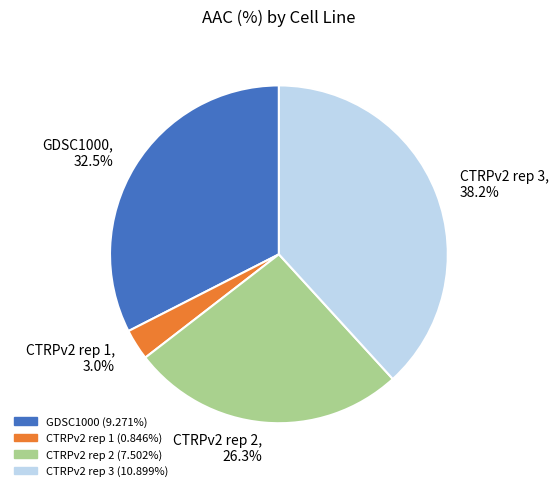

To the nearest percent, what percentage of the pie is CTRPv2 rep 3?

38%